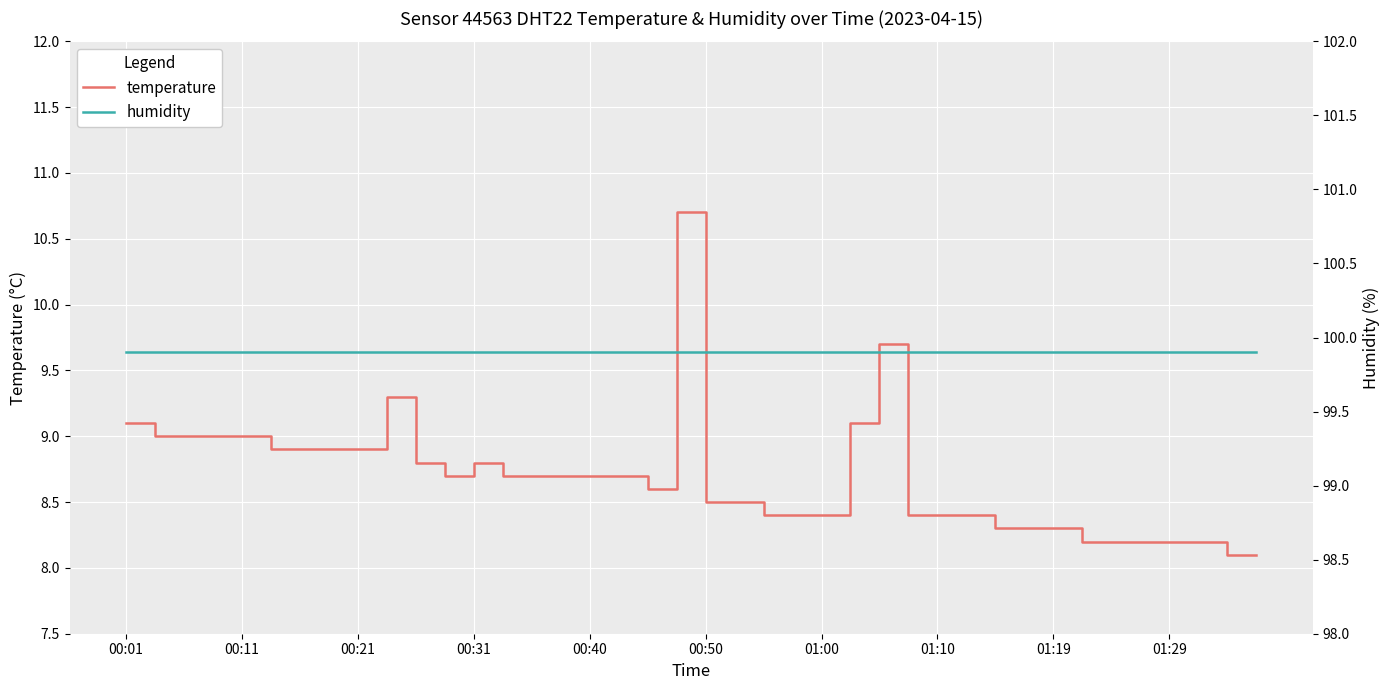

Read the temperature value at 01:10.

8.4